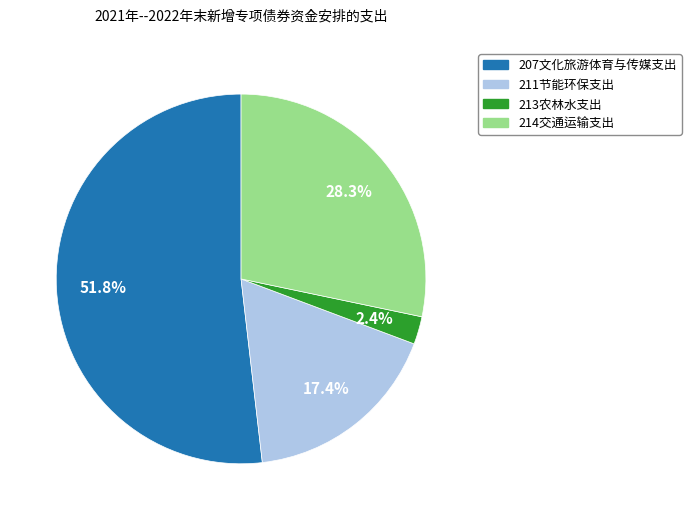

Which slice is the smallest?

213农林水支出